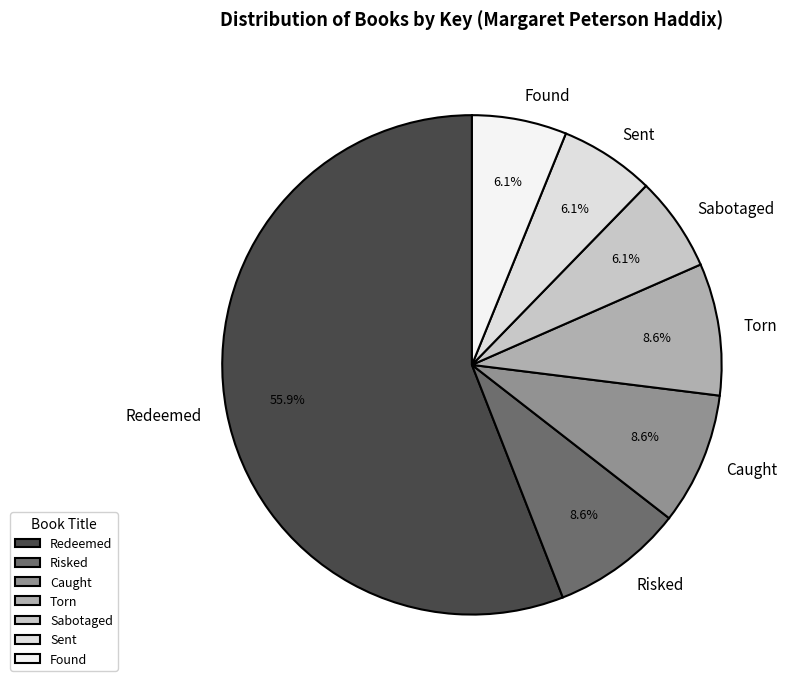

Which category has the biggest portion of the pie?

Redeemed